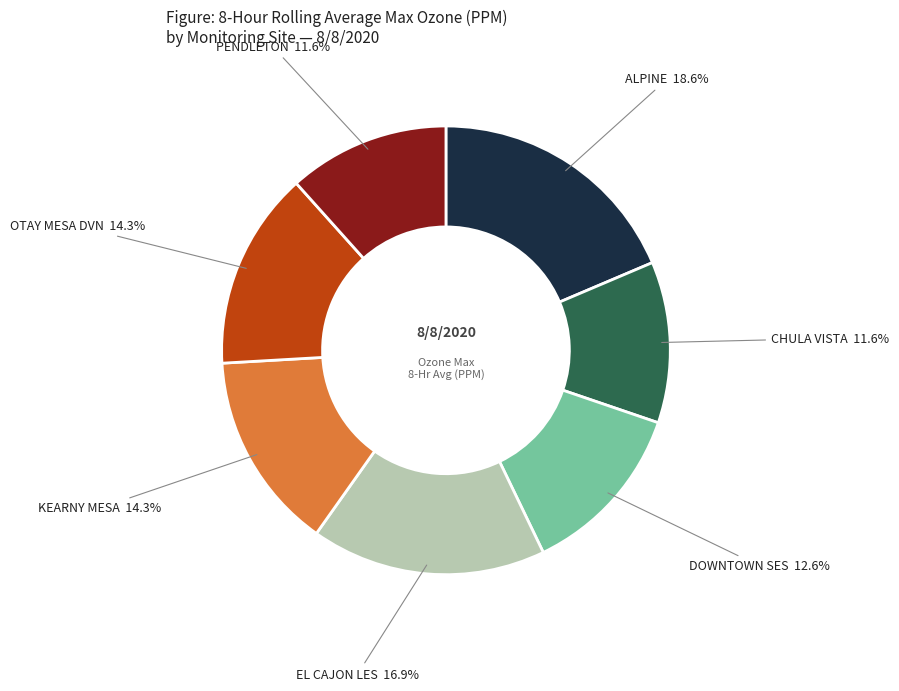

Is there any slice that represents more than half of the pie?

No